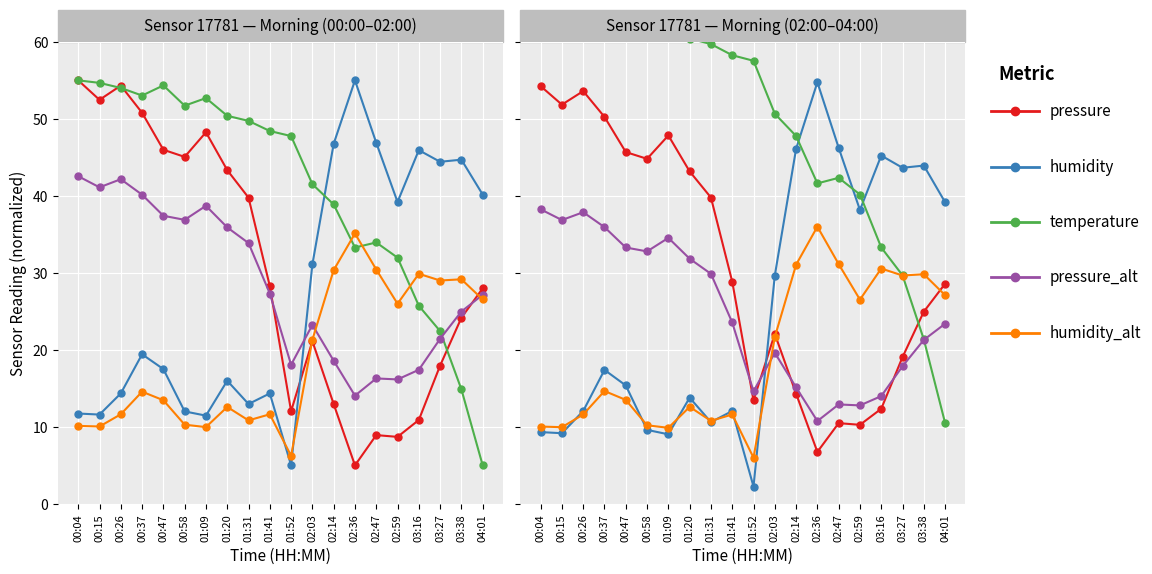

What is the spread (max minus min) of values at 01:20?

47.8